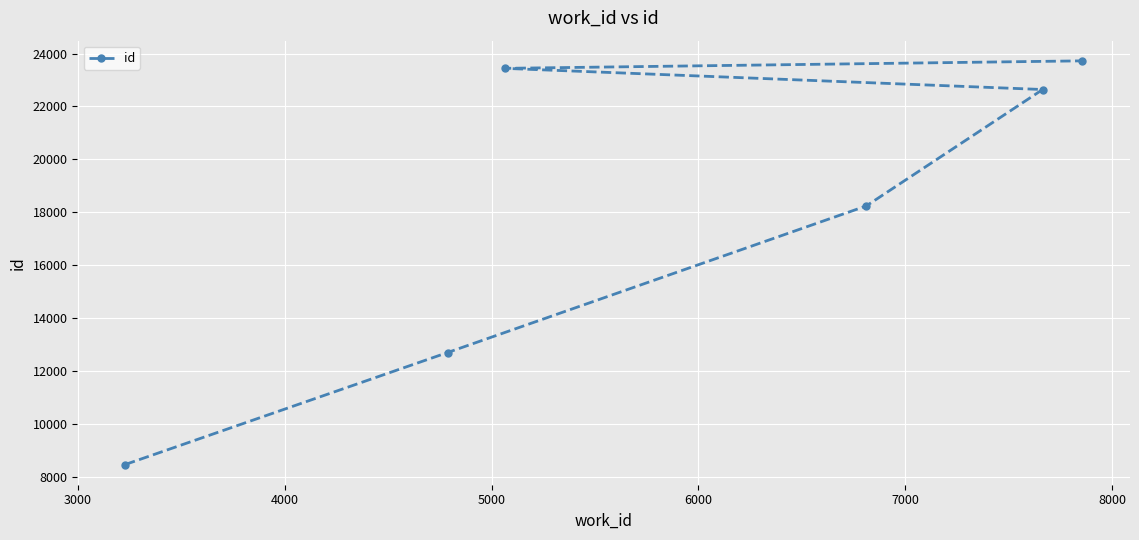

True or false: there are more than 2 points higher than both neighbors.

False